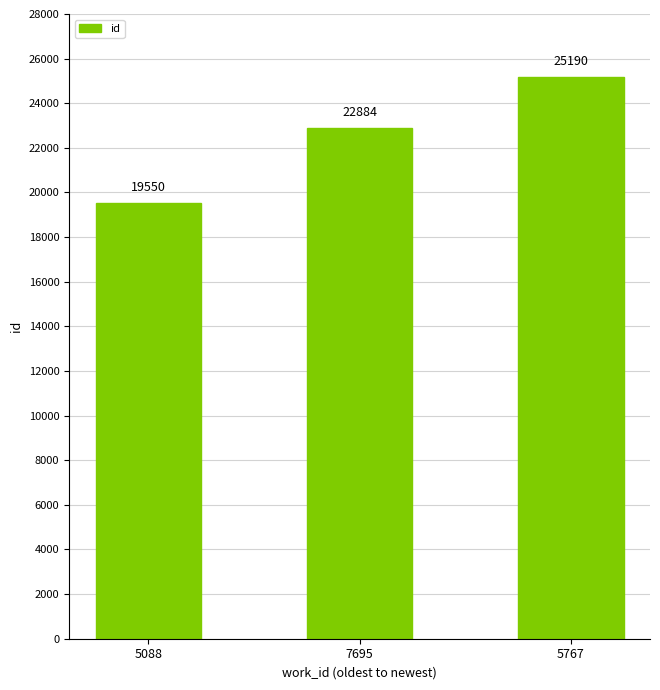

Rank the categories by value from highest to lowest.

5767, 7695, 5088